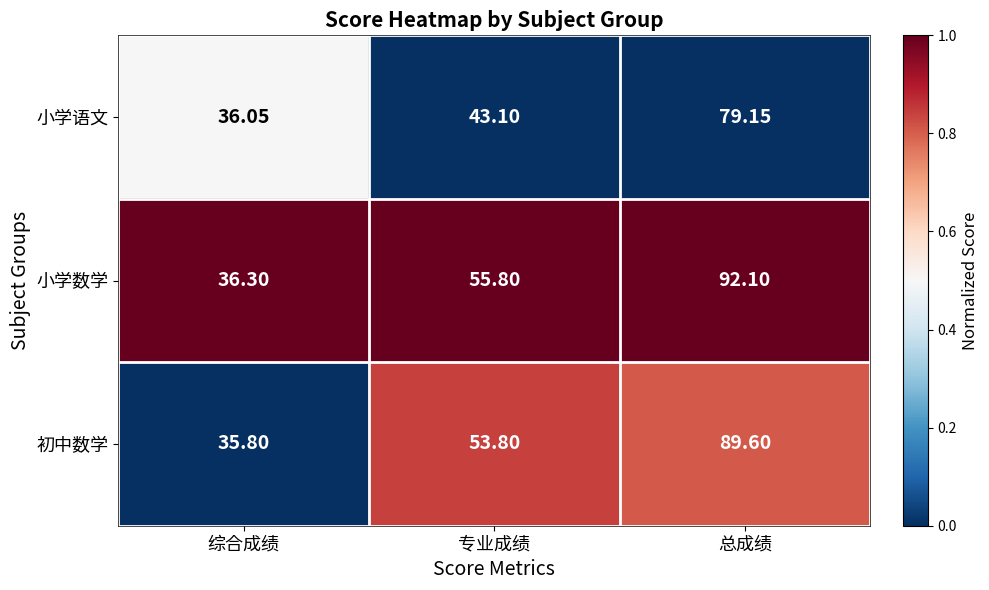

How many series are shown in this chart?

3